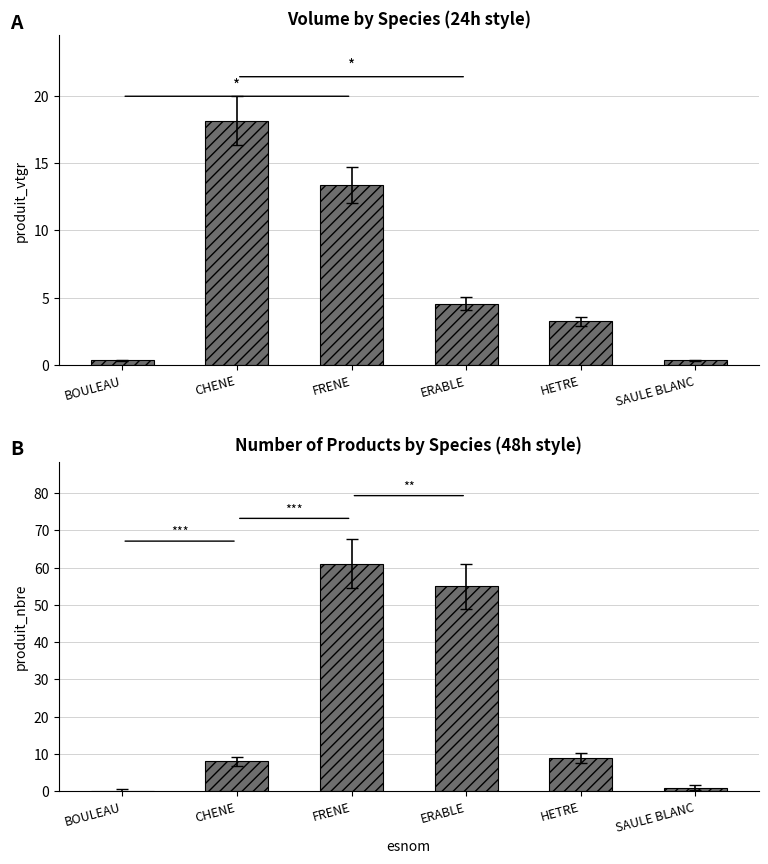

At FRENE, list the series in order from smallest to largest.

produit_vtgr, produit_nbre